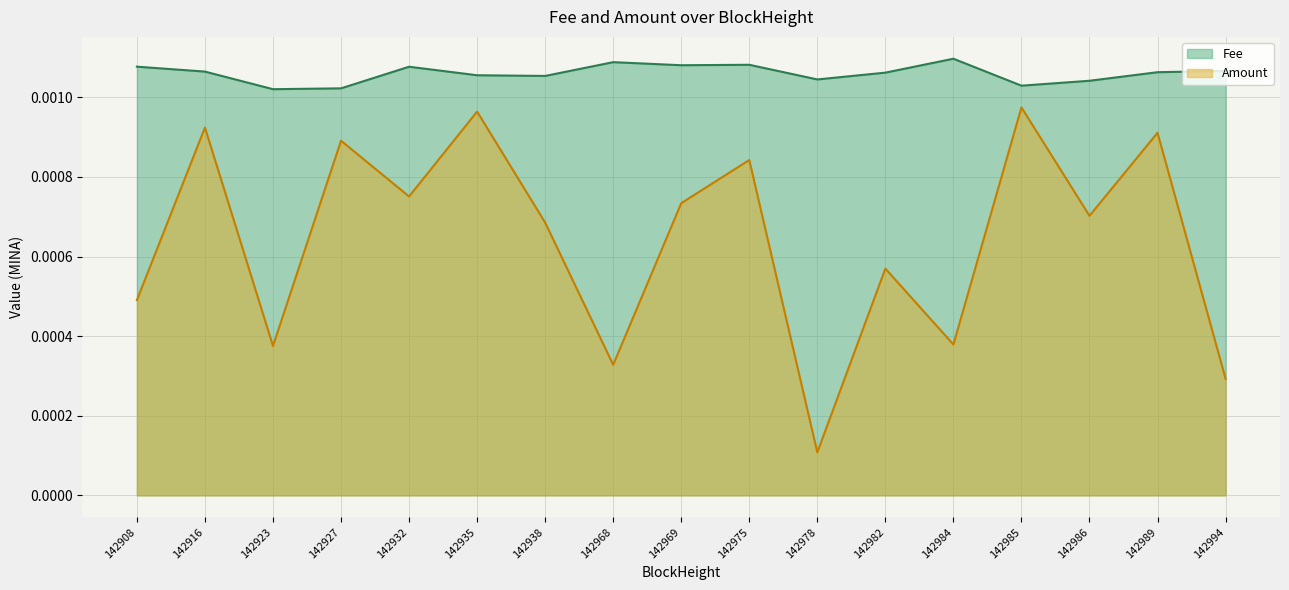

True or false: Amount line and Fee line cross at least once.

False